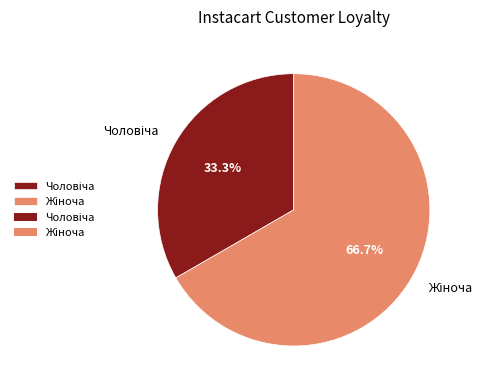

Does any single category account for the majority?

Yes